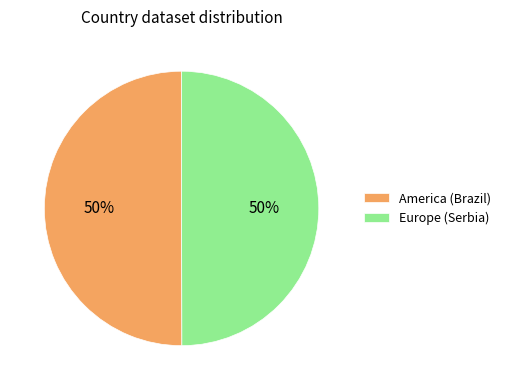

Is it true that Europe (Serbia) is 41% of the pie?

False